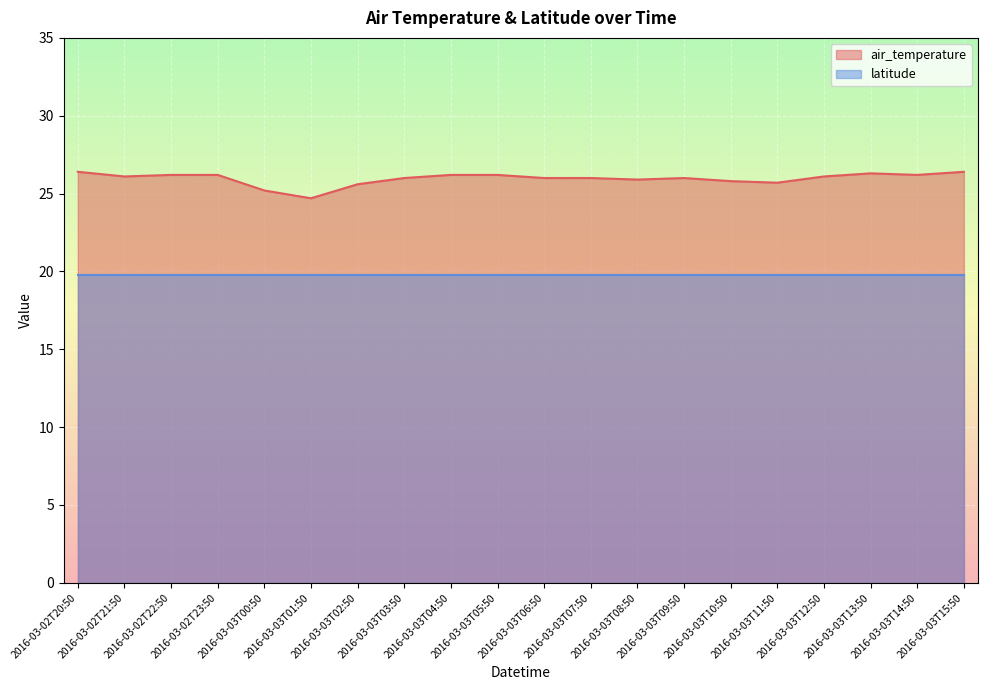

What is the average value?

26.0